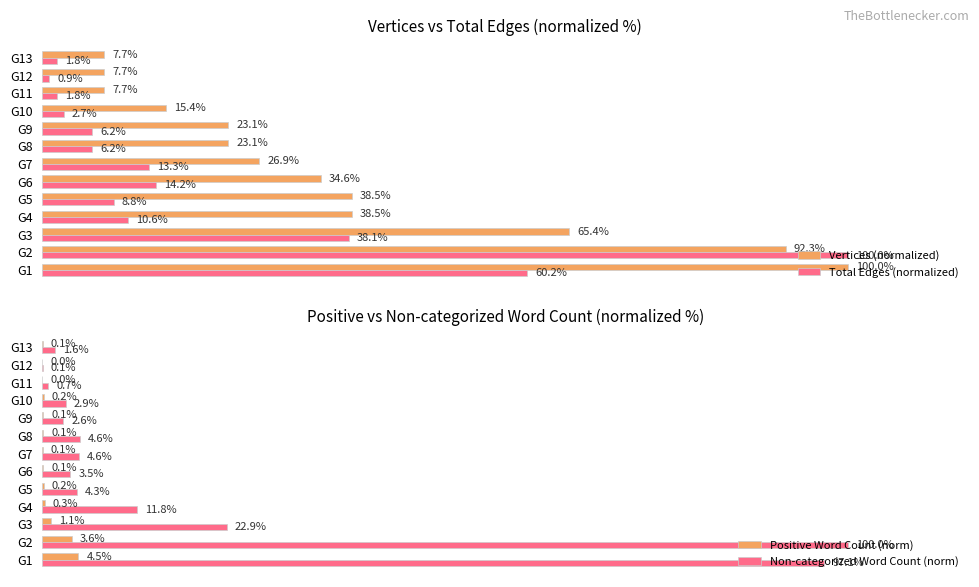

Where is Vertices (normalized) nearest to the value 53?

G3